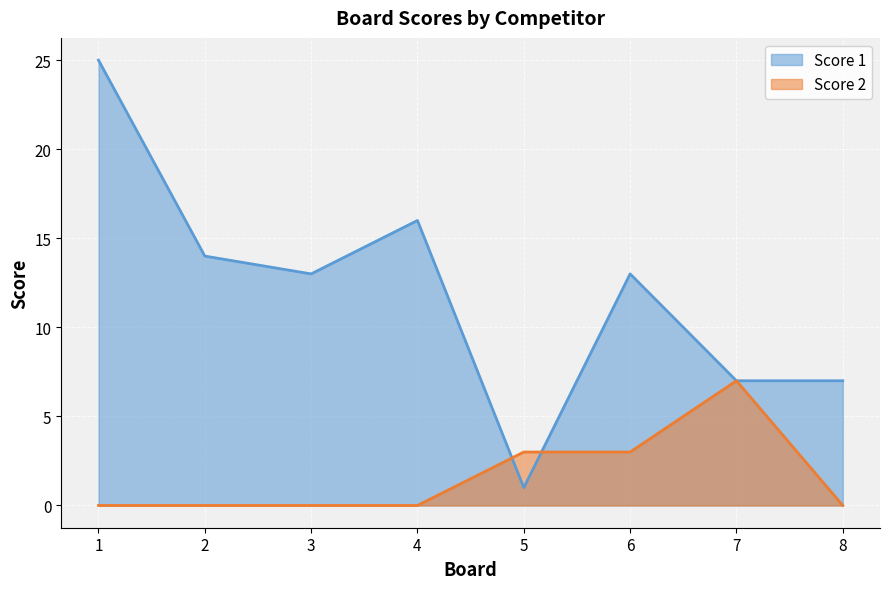

Which series has the largest total across all categories?

Score 1